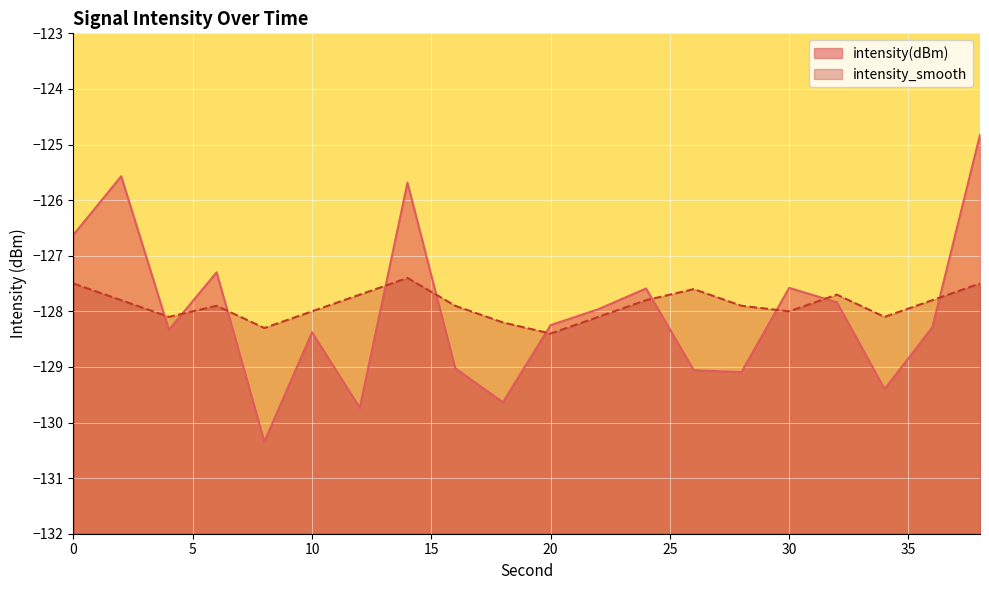

What is the difference between the intensity_smooth values at 30 and 8?

0.3